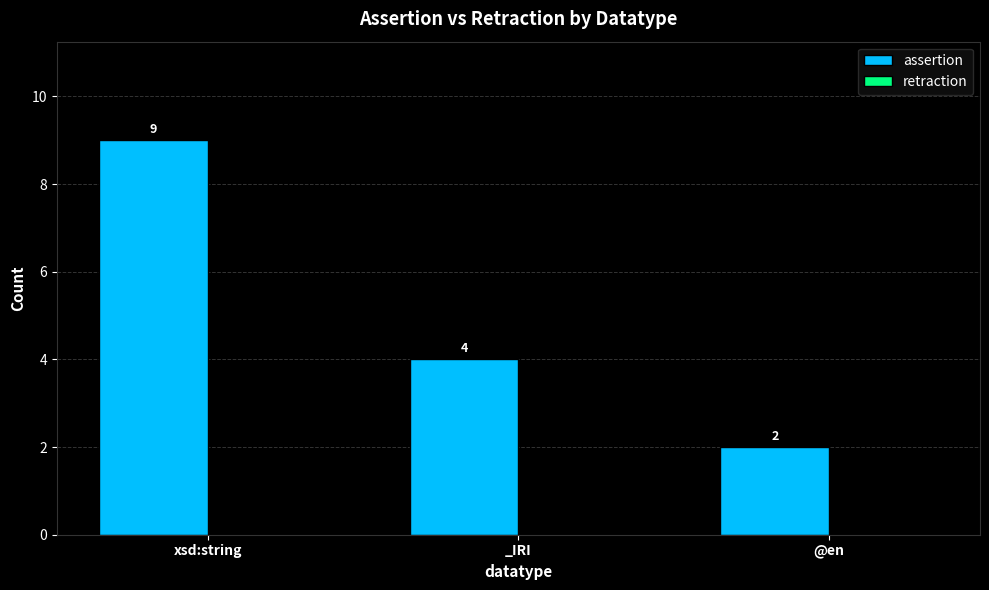

What is the change in value from xsd:string to _IRI?

-5